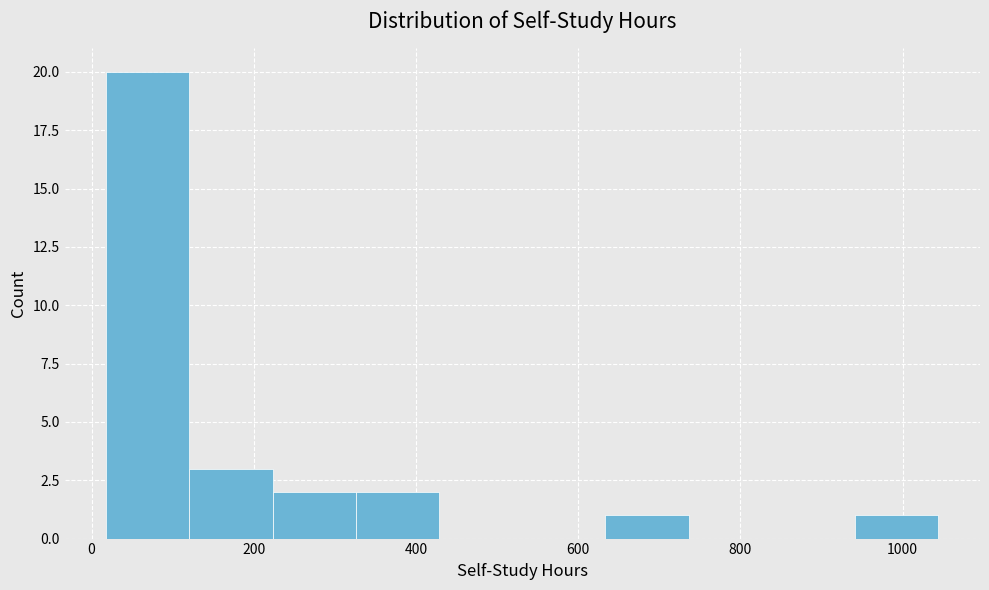

Over which range of the x-axis is the bar tallest?

20 to 120